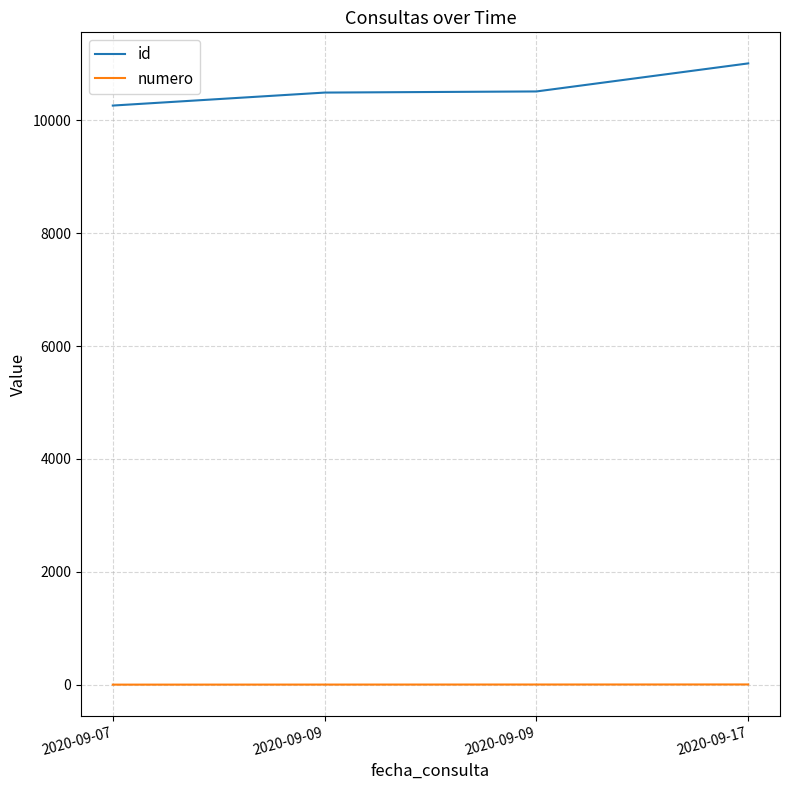

What is the approximate value of numero at 2020-09-09?

2